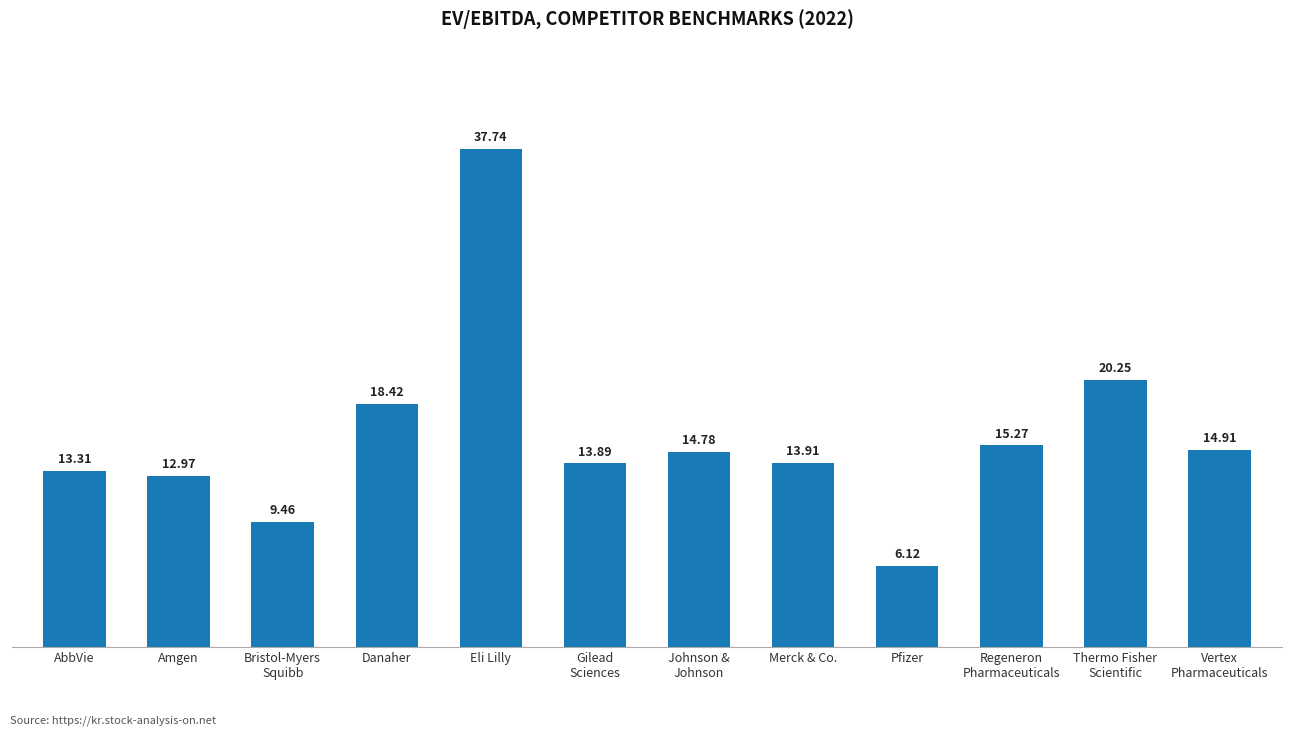

At which label does the data first exceed 14?

Danaher